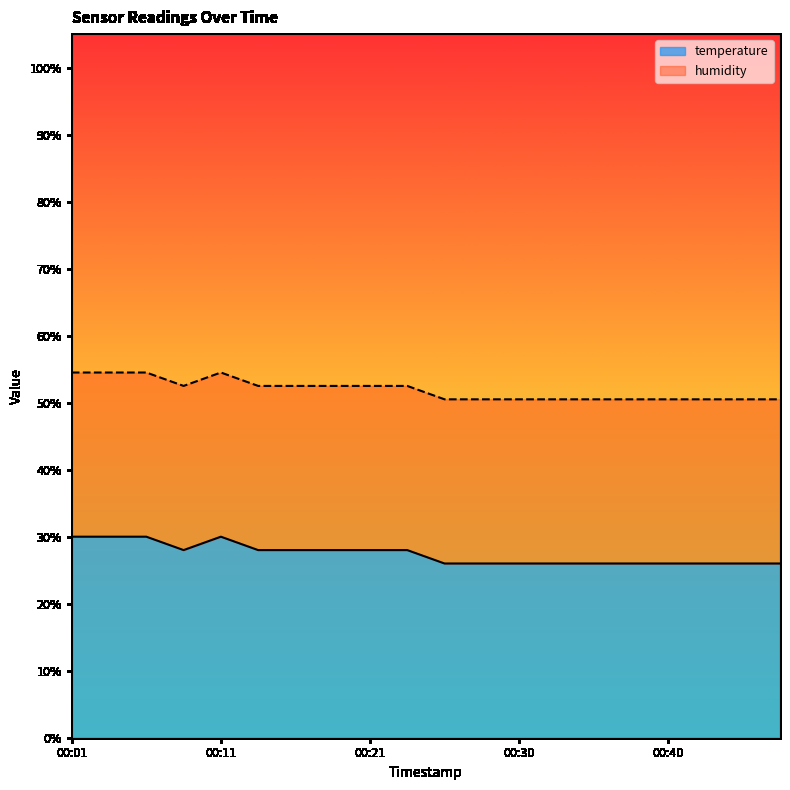

What is the sum of the values at 00:30 and 00:13?

54.0